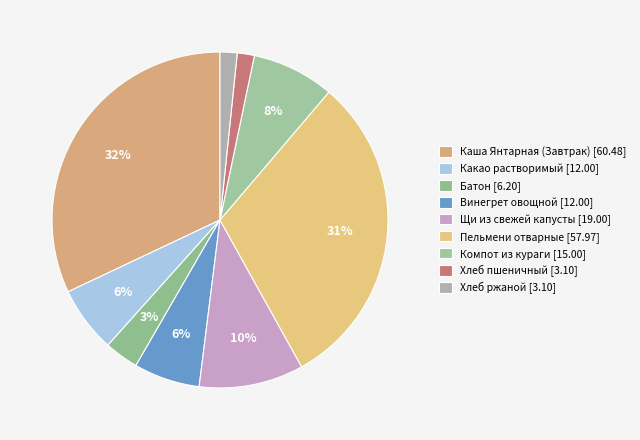

To the nearest percent, what portion does Хлеб ржаной represent?

2%